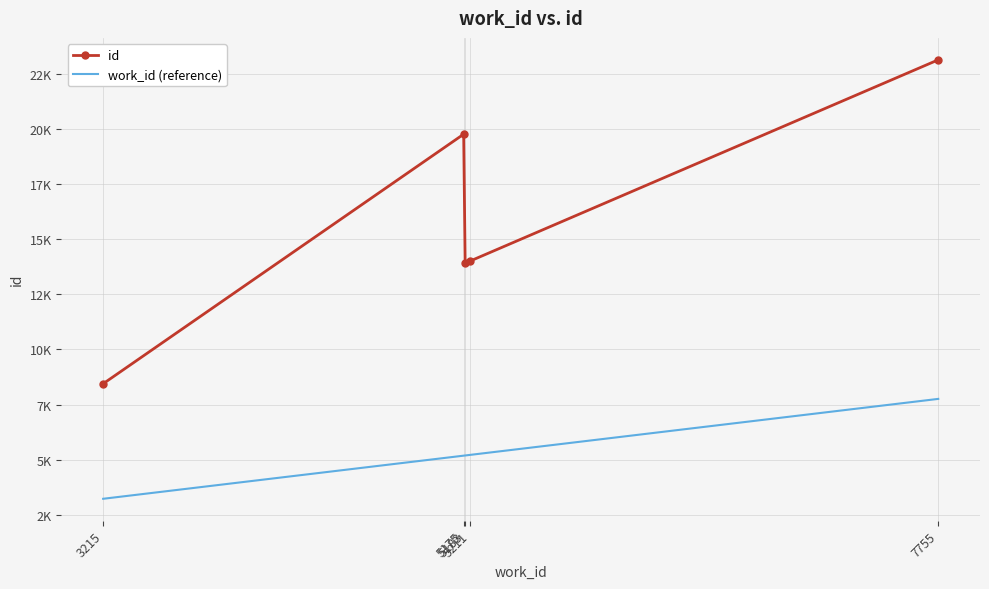

Which series has the largest total across all categories?

id